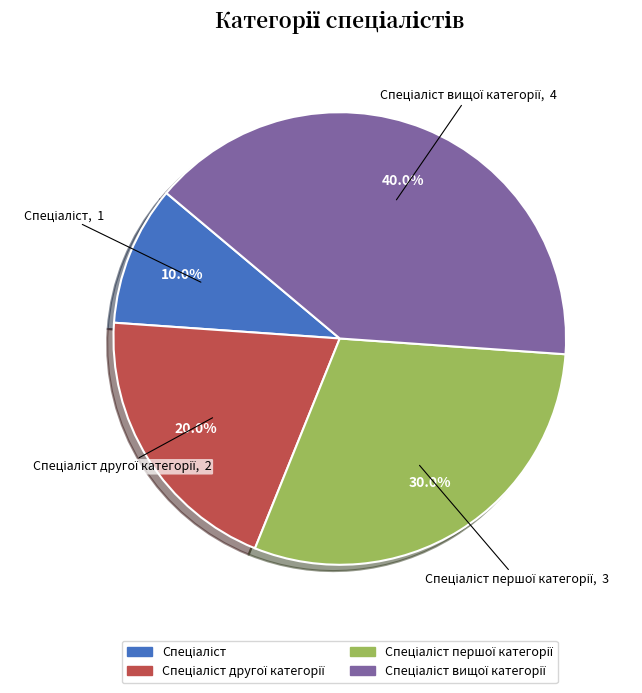

Does any single category account for the majority?

No